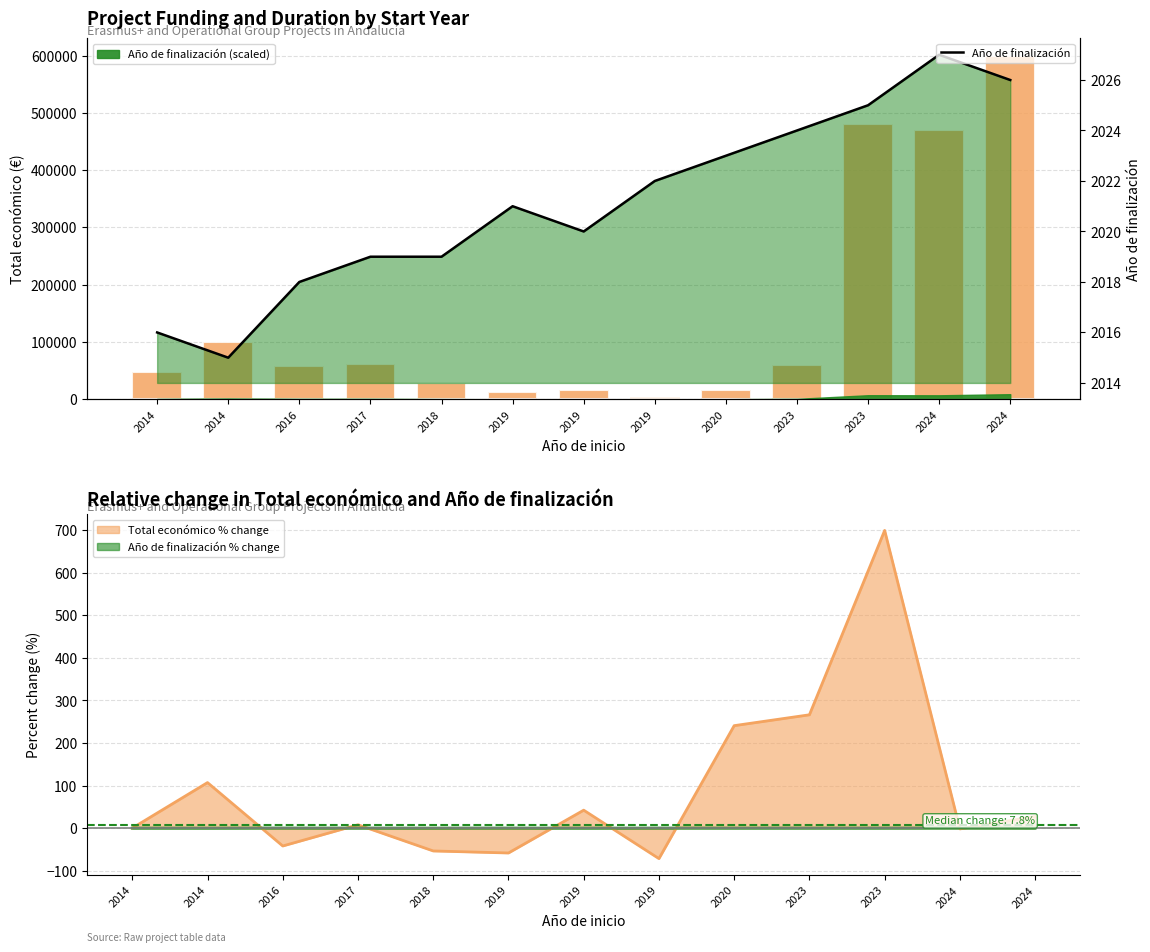

What is the smallest value displayed?

2015